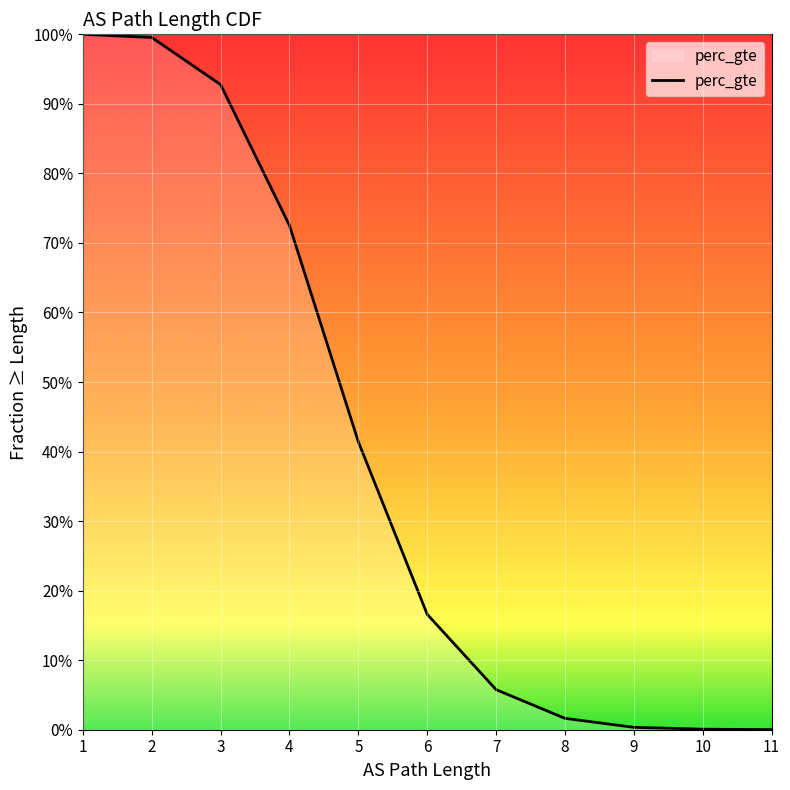

Which has a higher value, 6 or 3?

3